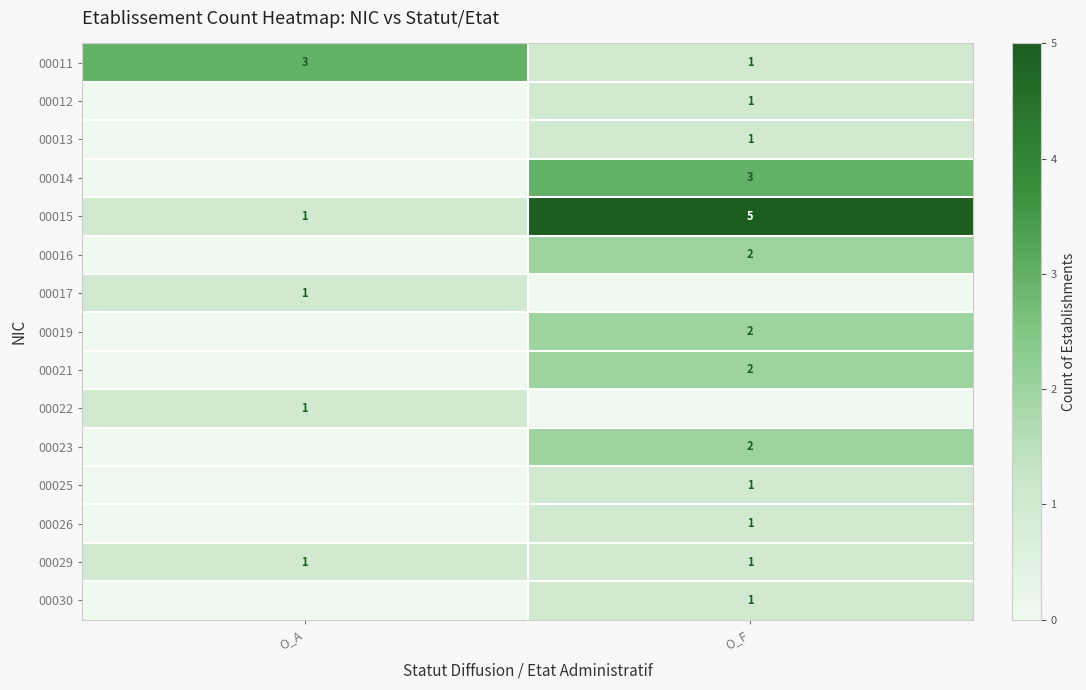

What is the sum of all 00015 values?

6